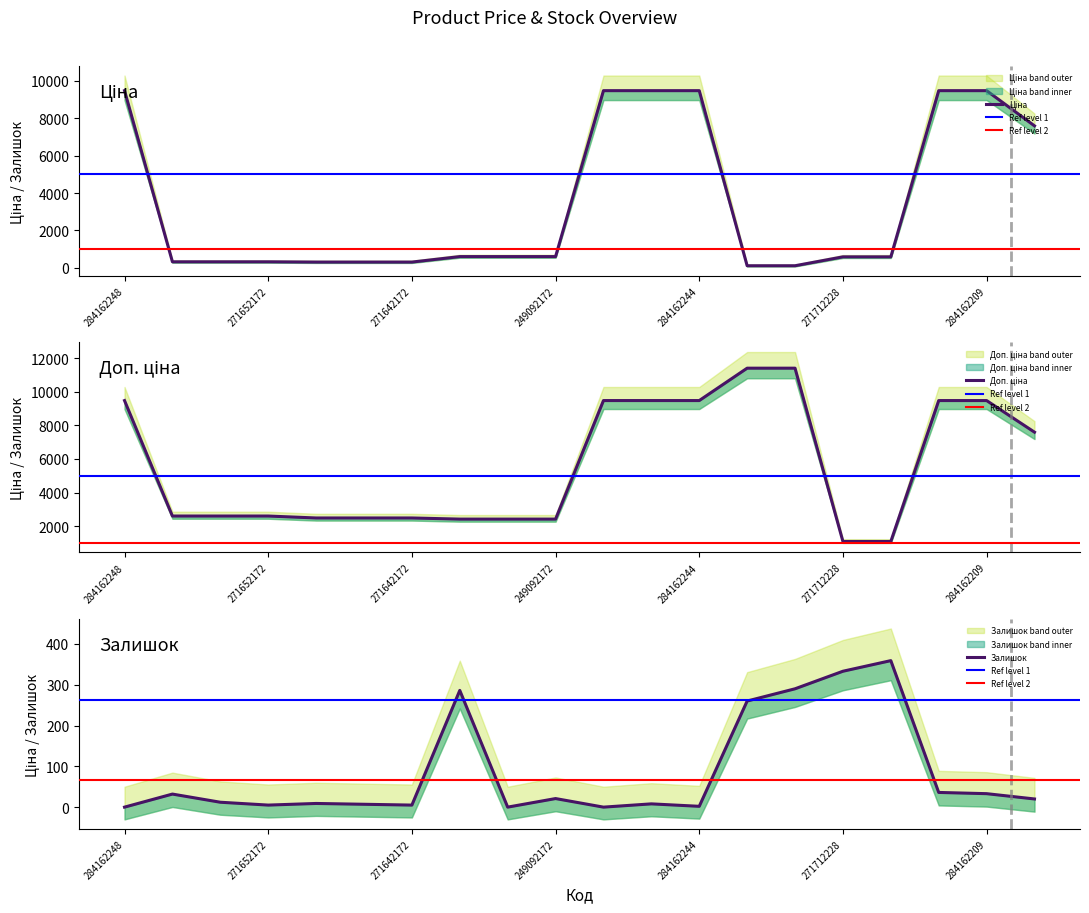

What is the lowest value of the Доп. ціна series?

1081.7